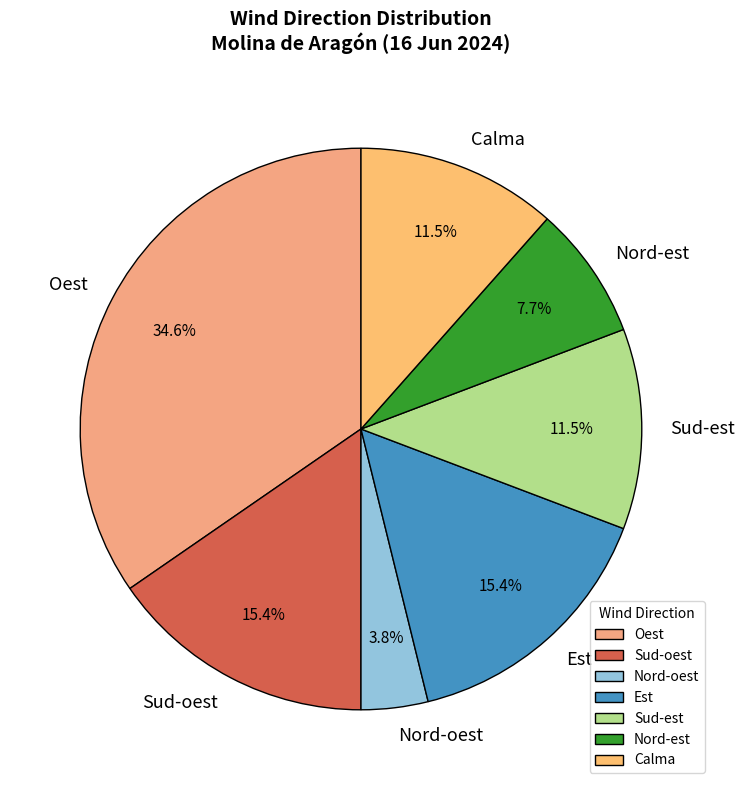

What is the smallest slice in the pie chart?

Nord-oest